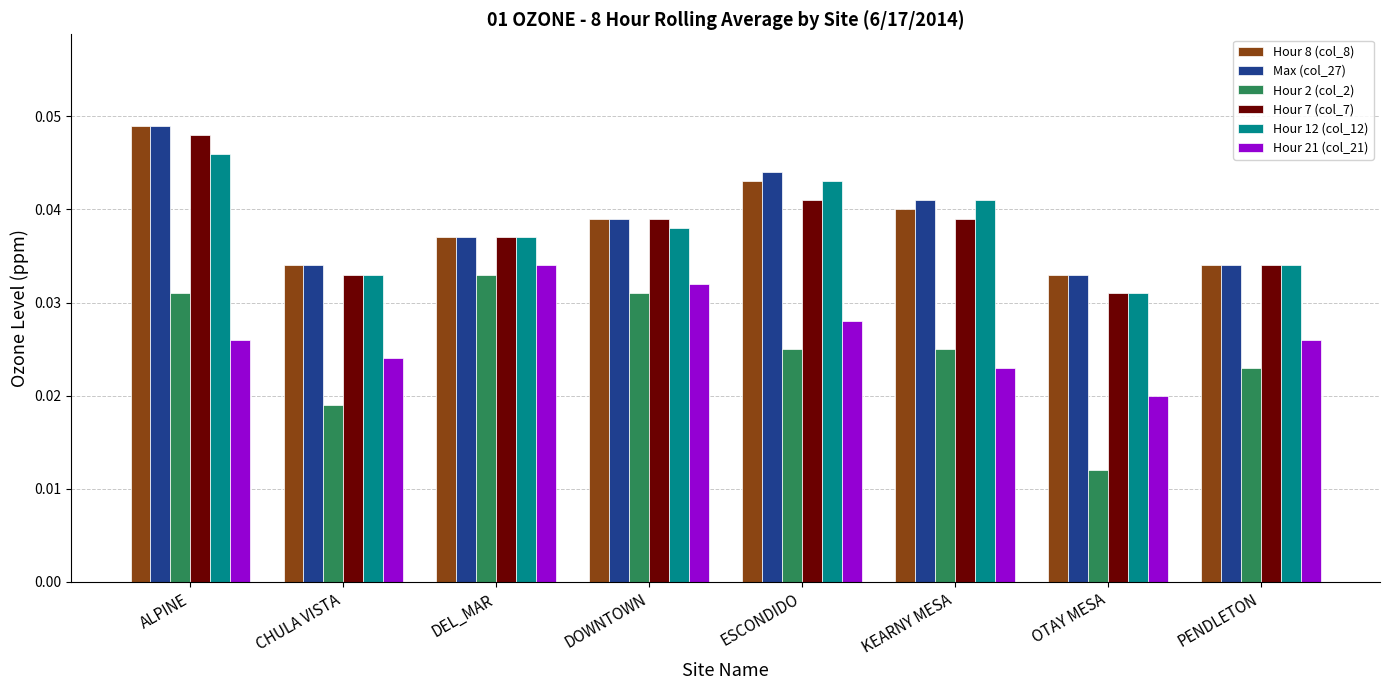

Is the value of Hour 12 (col_12) at ALPINE greater than the value of Hour 2 (col_2) at ESCONDIDO?

Yes